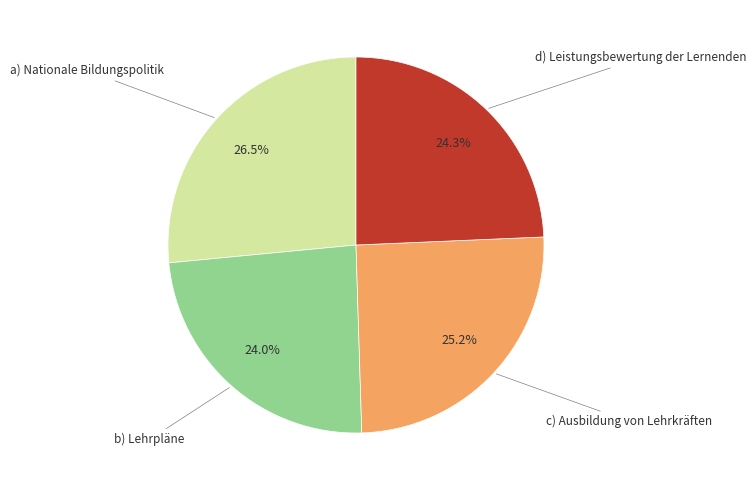

Is there a majority slice in this chart?

No